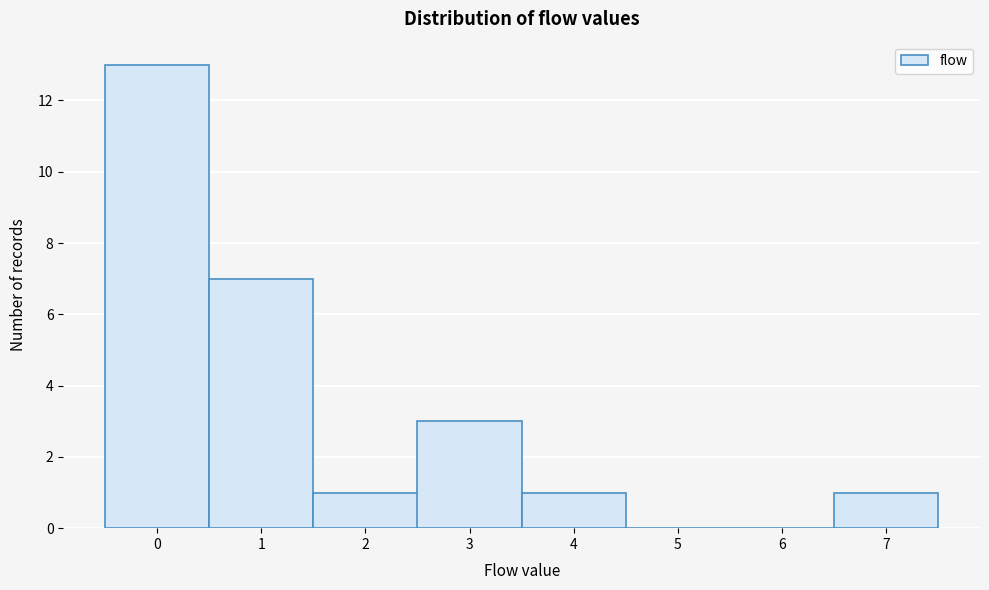

How tall is the bar that spans 2.5 to 3.5 on the x-axis? The values are not printed on the chart, so give them approximately, as read against the axis.

3